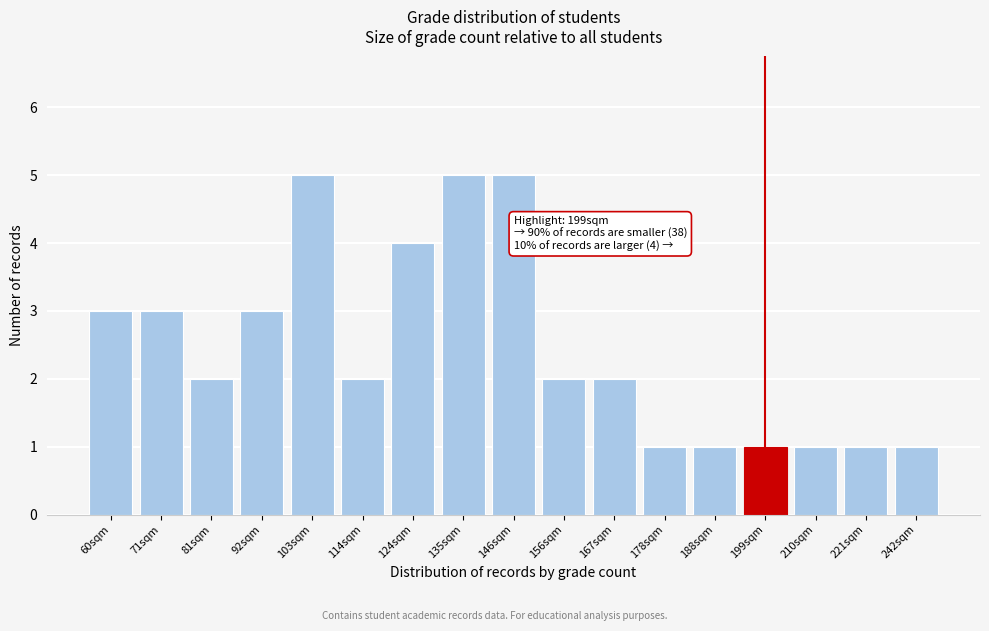

Reading left to right, list all the values displayed in this chart.

3	3	2	3	5	2	4	5	5	2	2	1	1	1	1	1	1